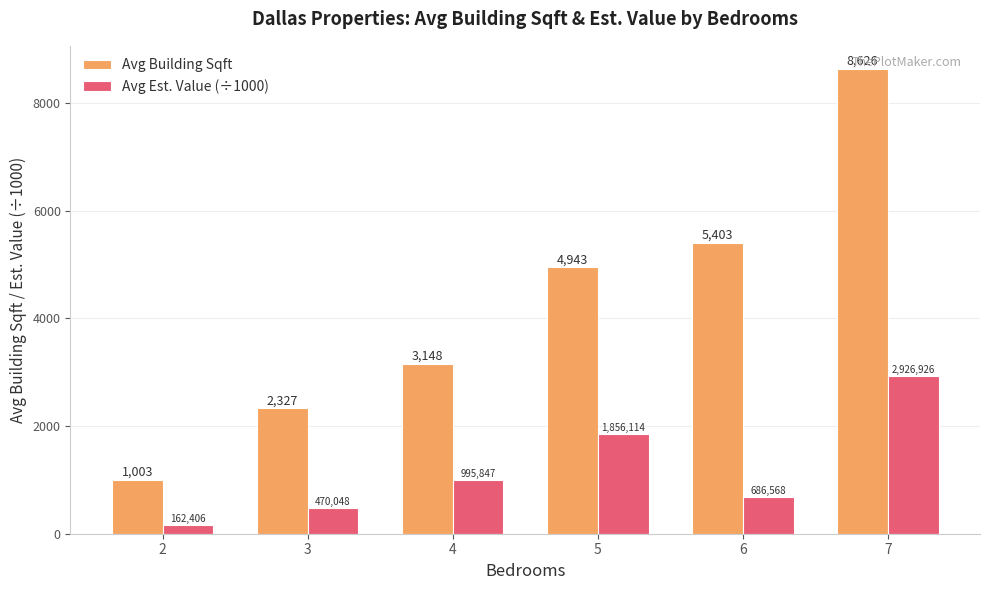

How many distinct data groups are displayed?

2